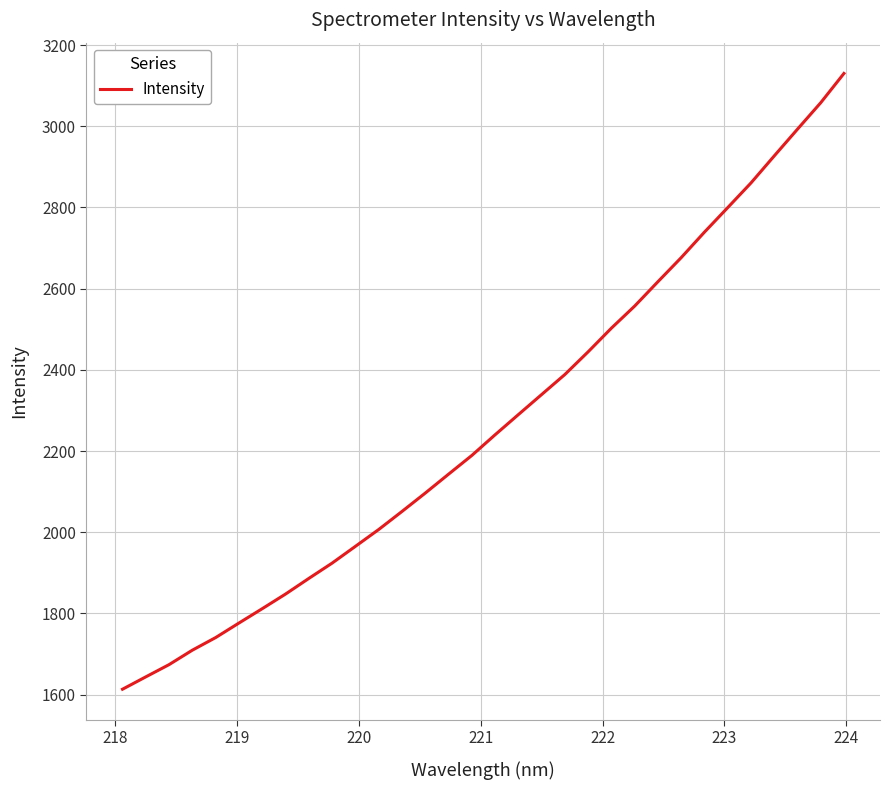

What is the maximum value shown in the chart?

3130.0